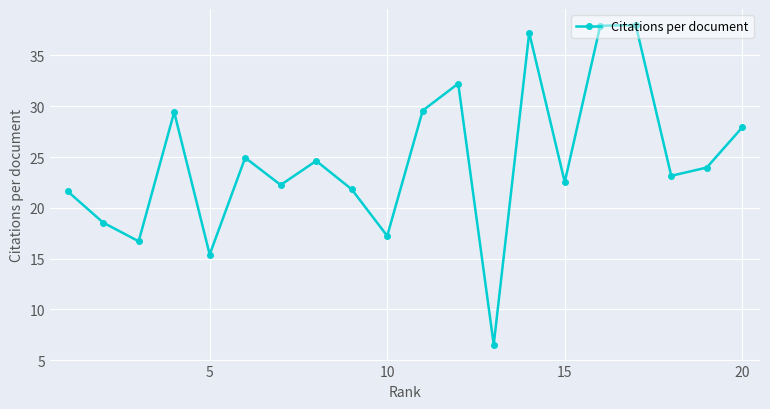

How many data points are less than 23?

9